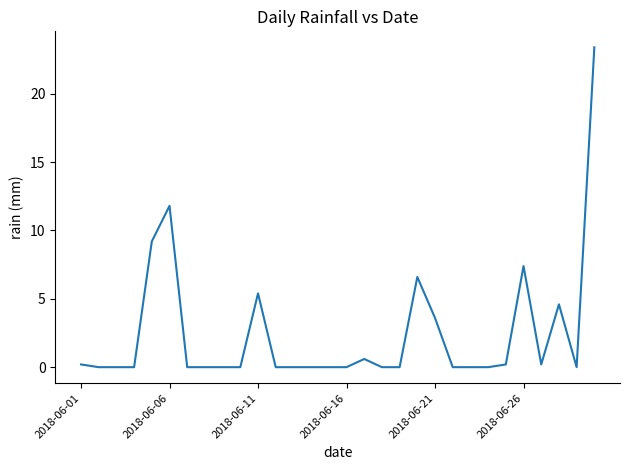

What is the greatest value displayed?

23.4